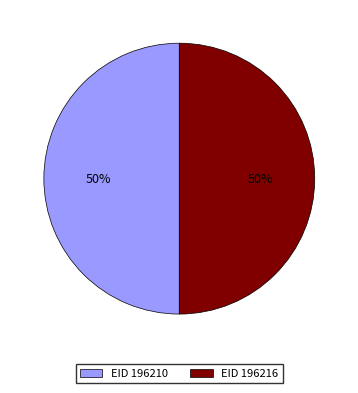

What is the ratio of the value at EID 196216 to the value at EID 196210?

1.0